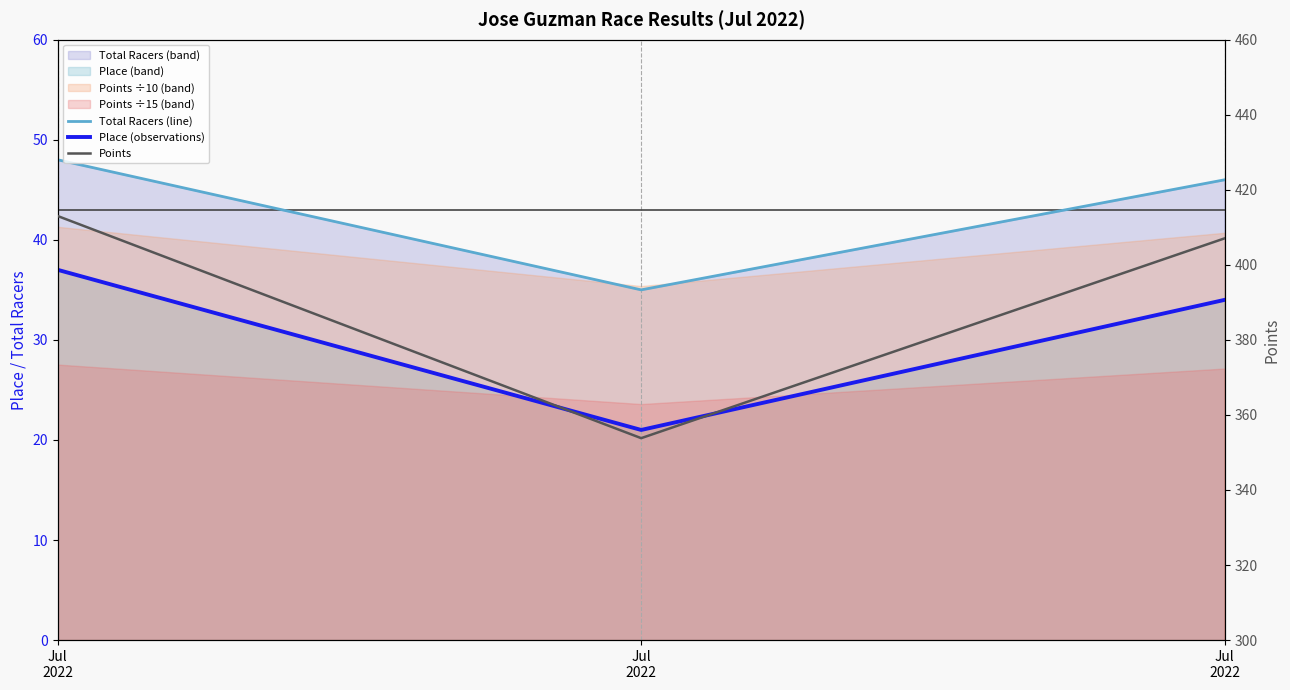

Between Jul
2022 and Jul
2022, which is larger?

Jul
2022